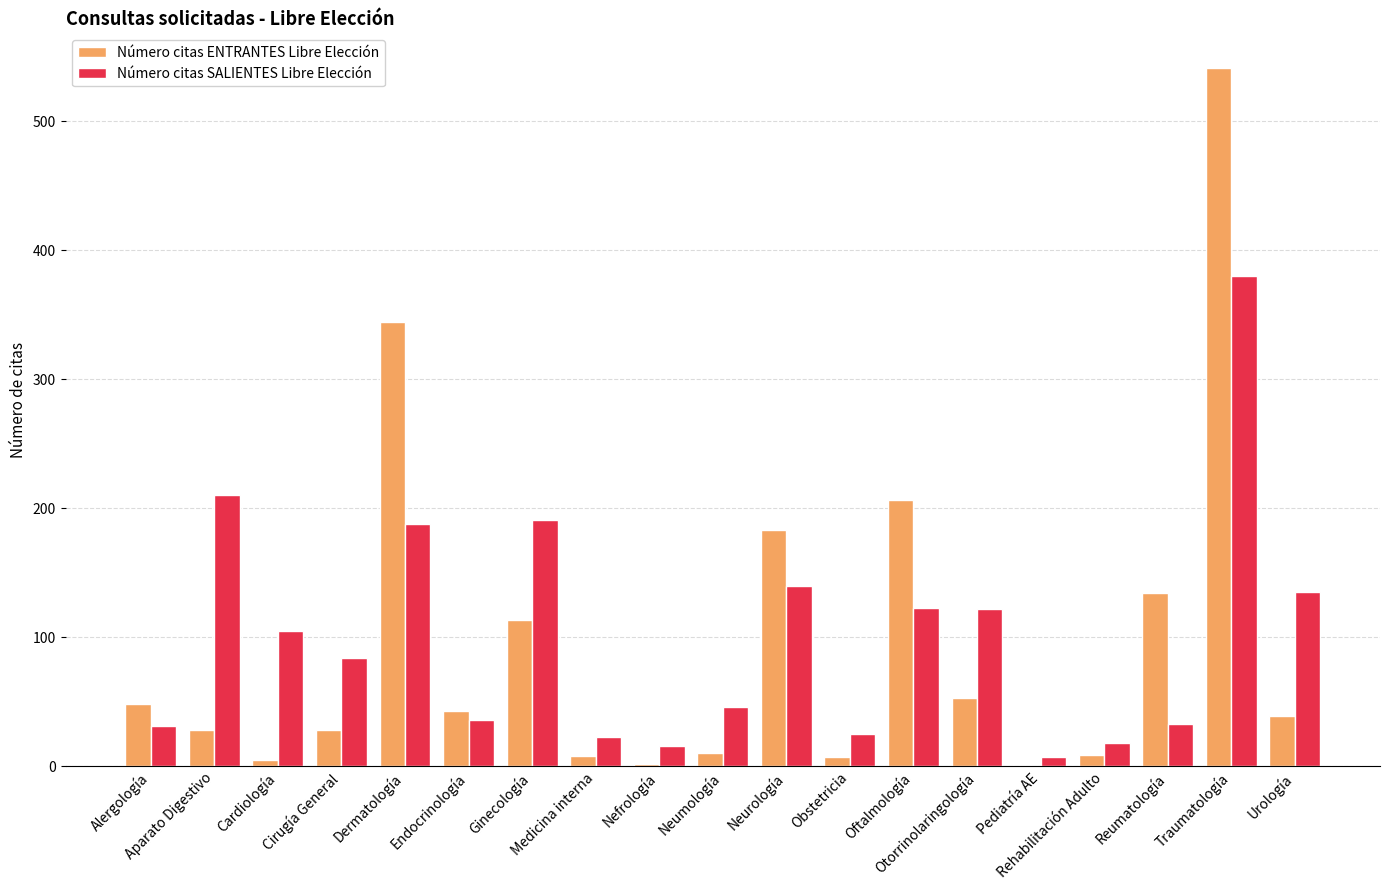

What is the sum of all Número citas SALIENTES Libre Elección values?

1913